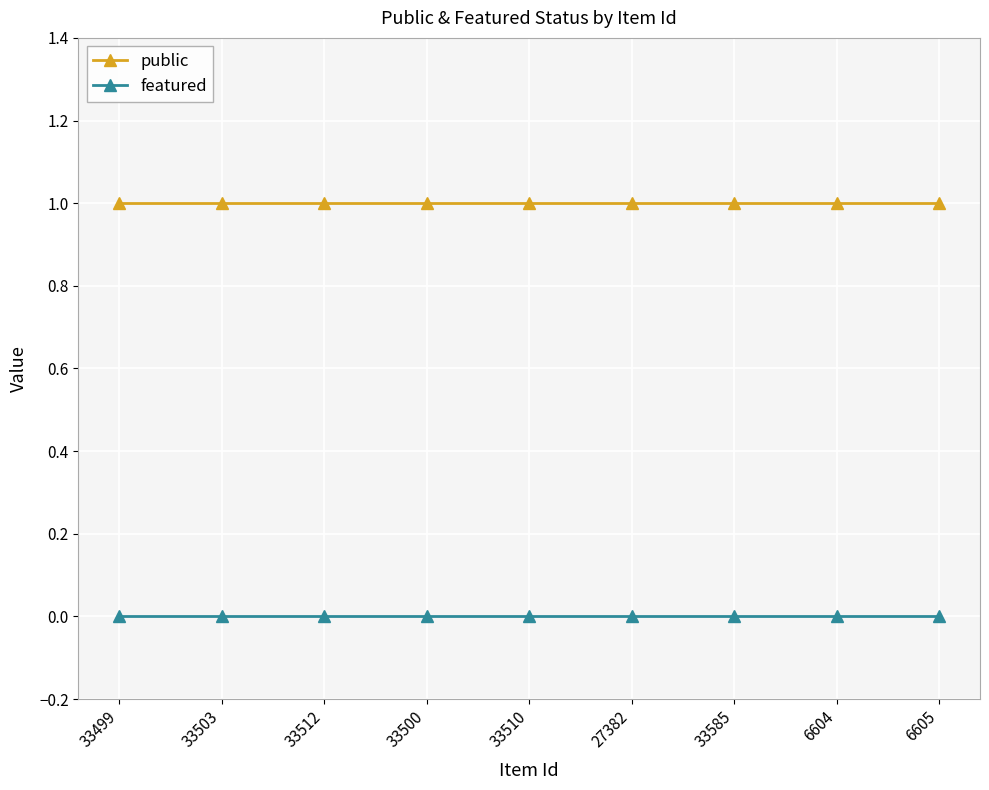

What position from the left is 33499?

1